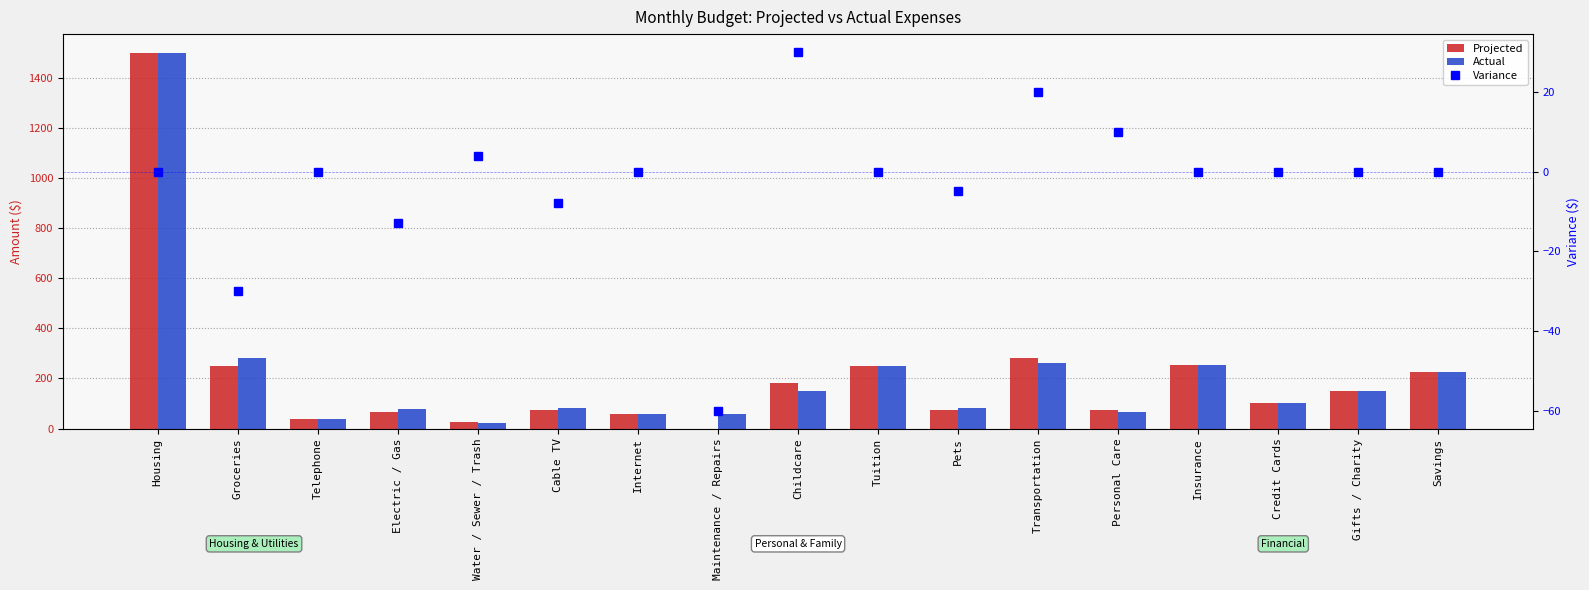

What is the sum of the Actual values at Gifts / Charity and Maintenance / Repairs?

210